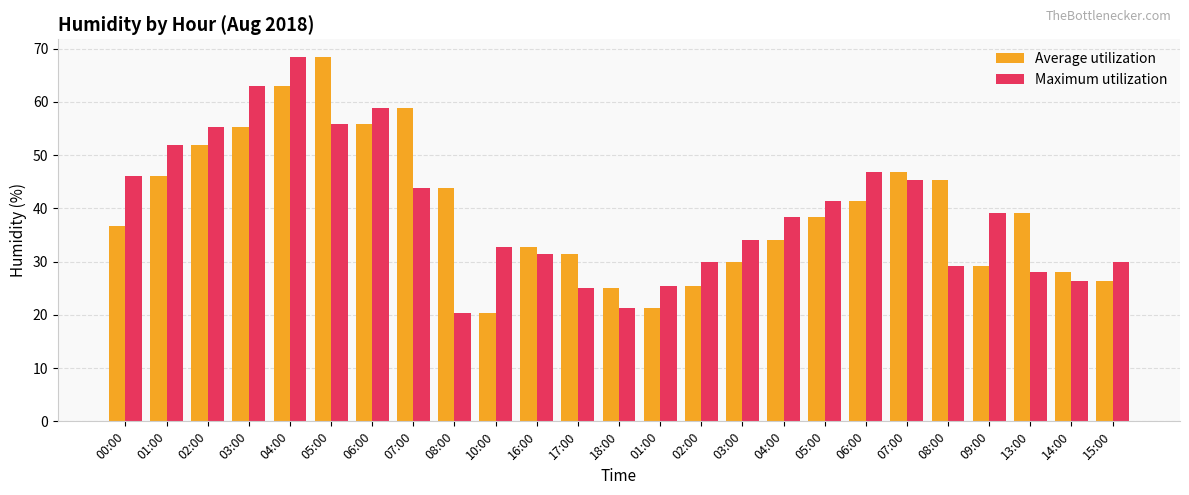

What is the lowest value of the Average utilization series?

20.3